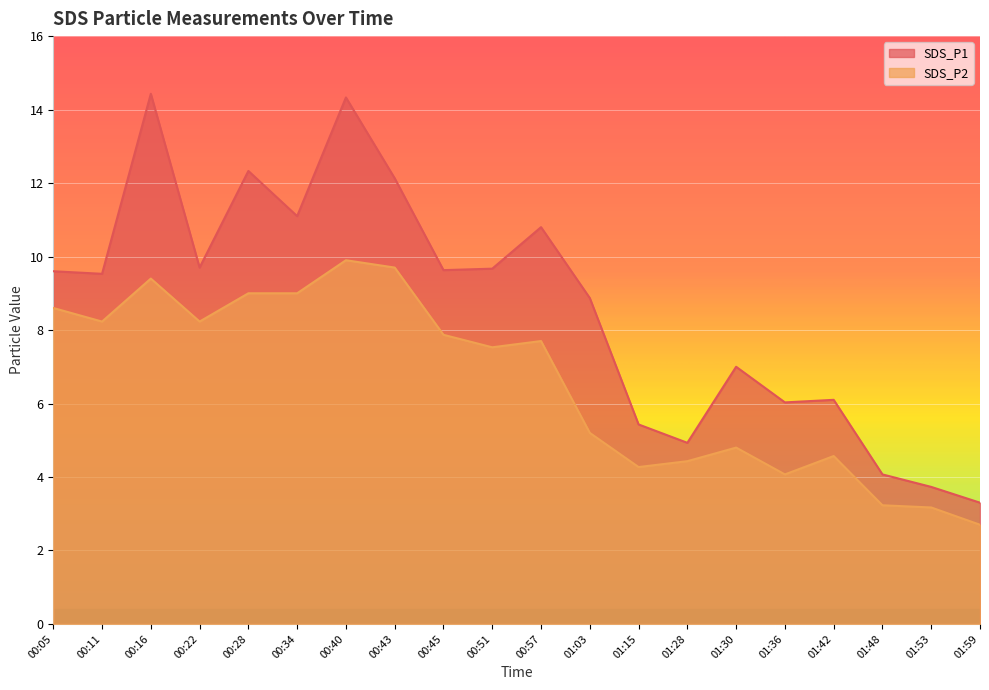

Count the number of categories in the chart.

20